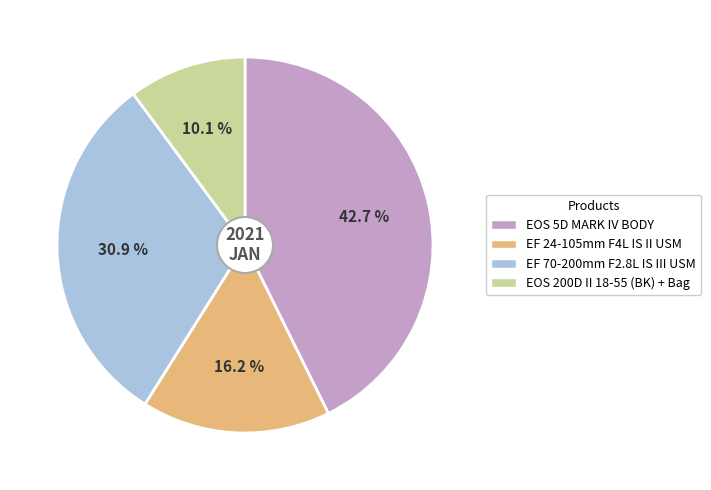

Does EOS 200D II 18-55 (BK) + Bag account for over 50% of the chart?

No